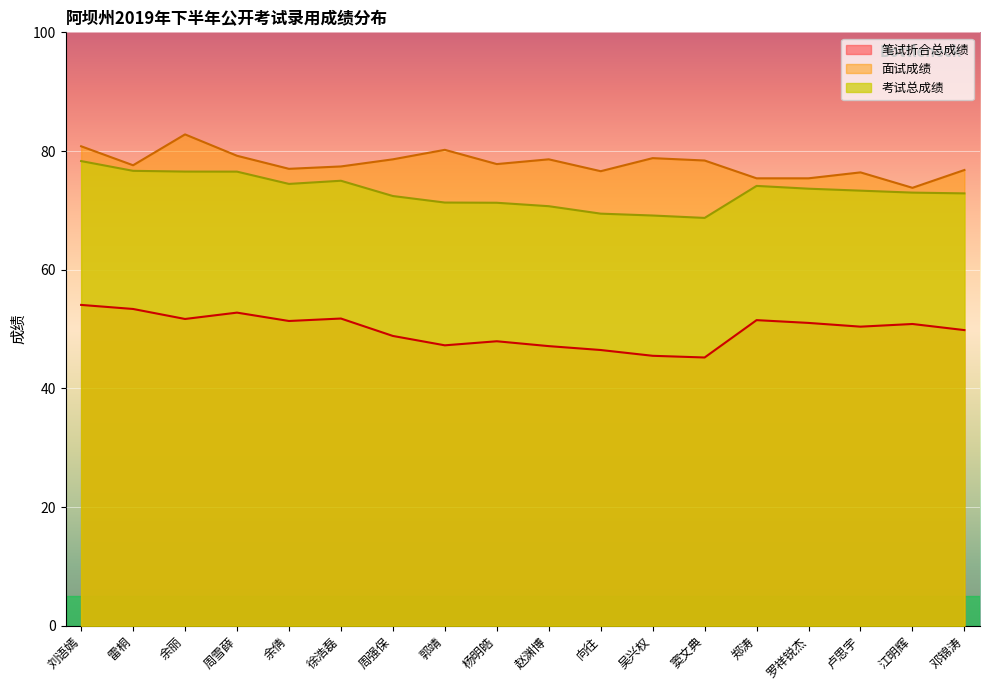

Between 余丽 and 窦文典, which series saw the biggest shift?

考试总成绩